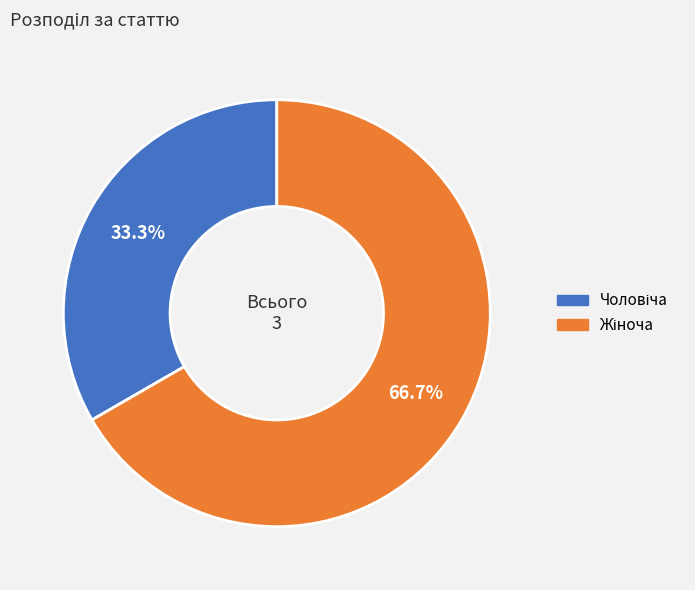

Is there any slice that represents more than half of the pie?

Yes